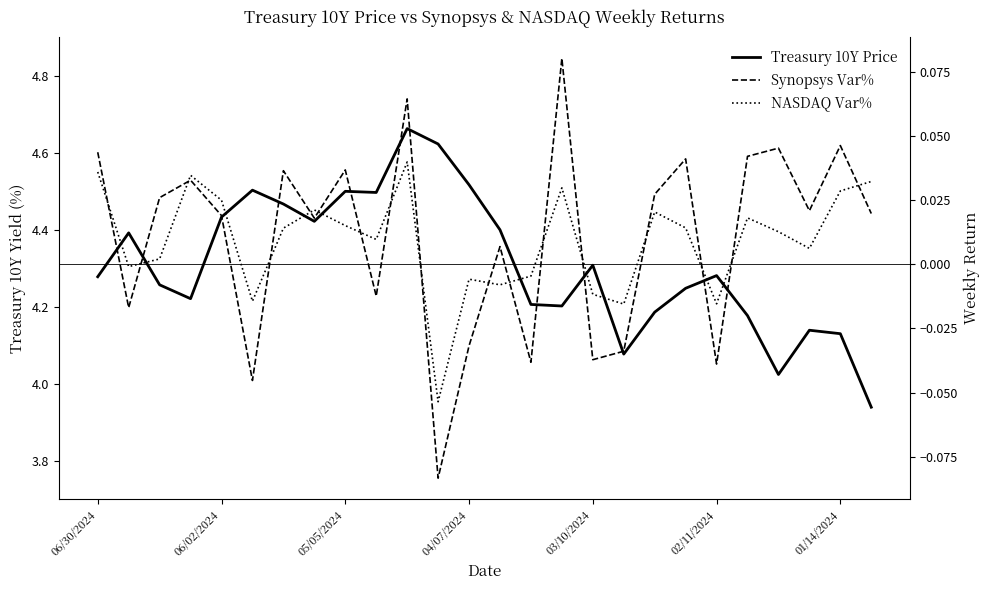

How many interior local peaks does the Synopsys Var% series have?

9